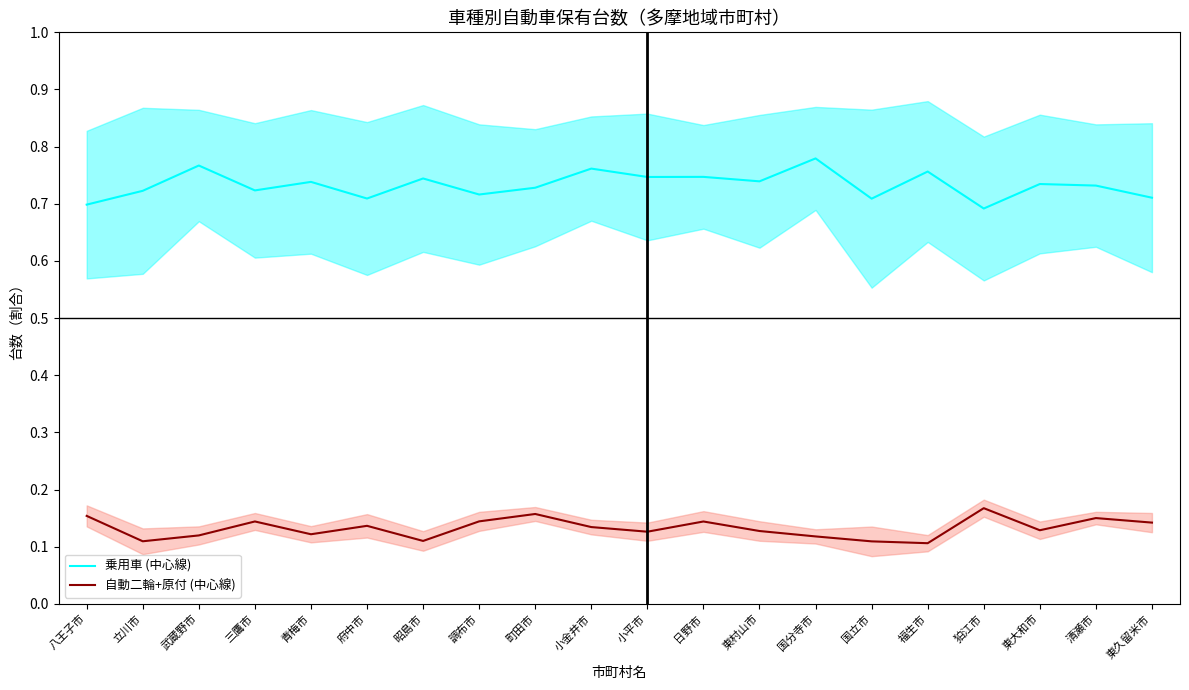

What is the sum of the 自動二輪+原付 (中心線) values at 武蔵野市 and 府中市?

0.3